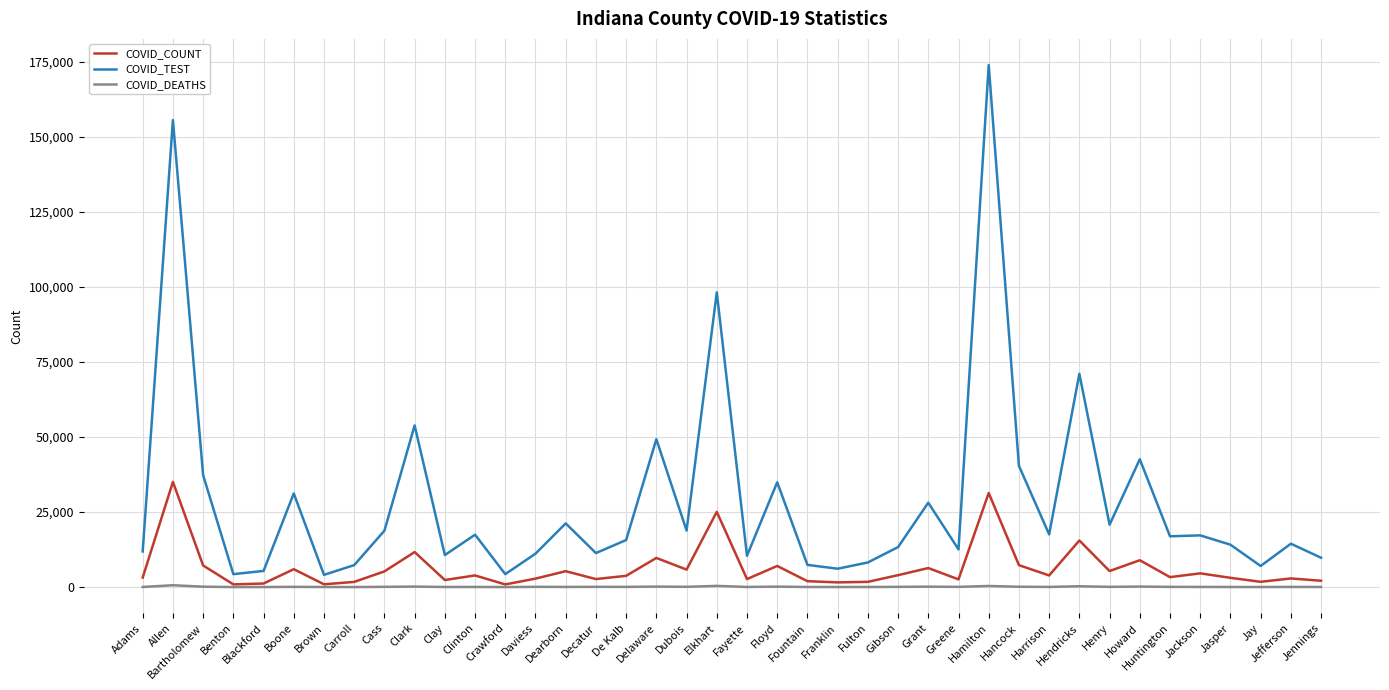

The COVID_TEST series shows 33950 at Henry. True or false?

False